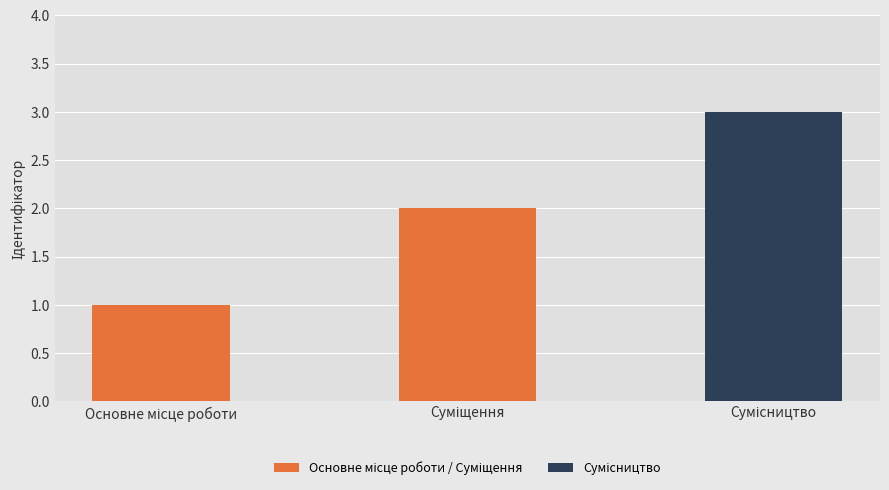

What is the greatest value displayed?

3